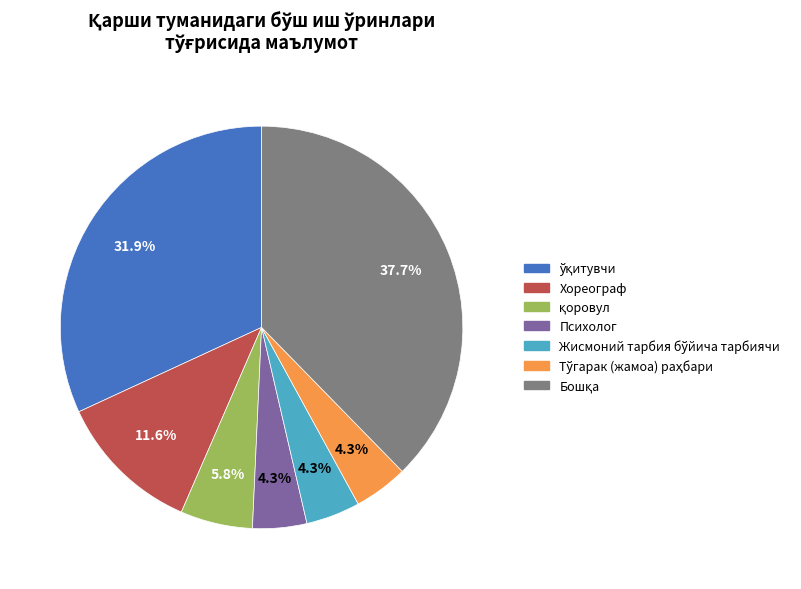

What percentage is NOT represented by Психолог?

95.7%